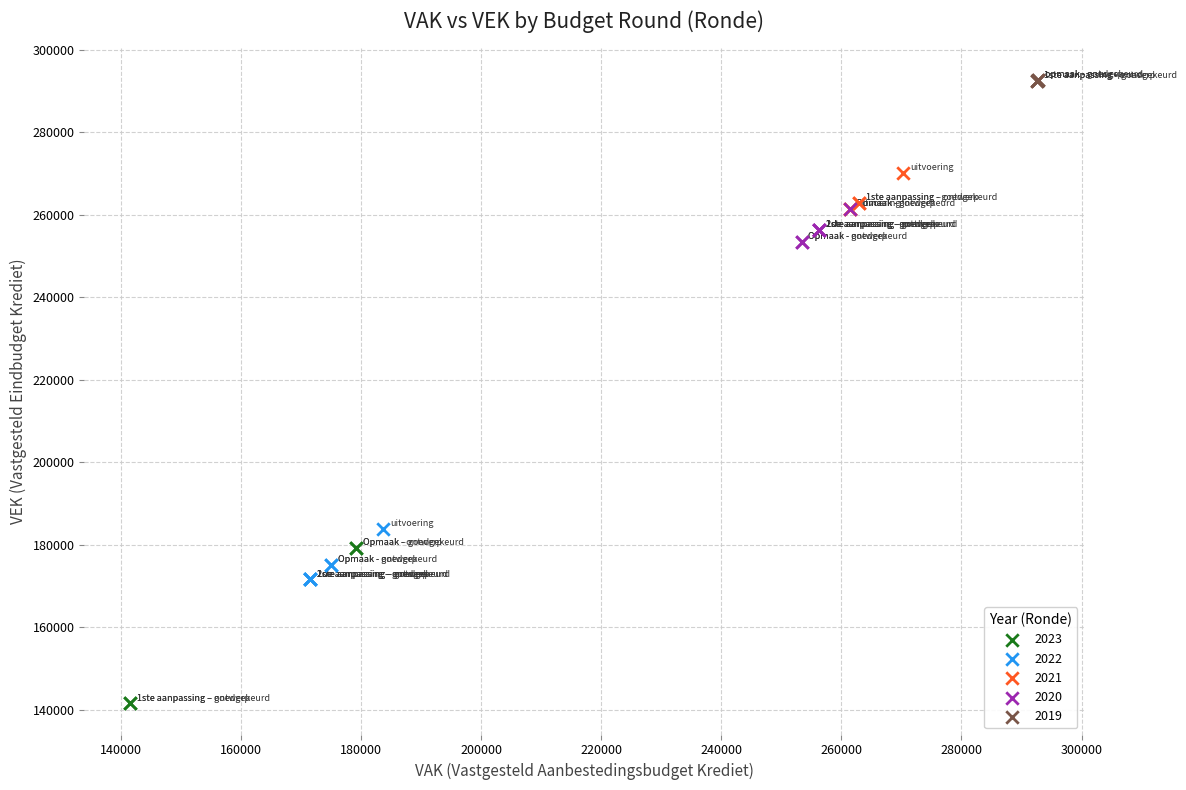

Which series contains the lowest Y value?

2023